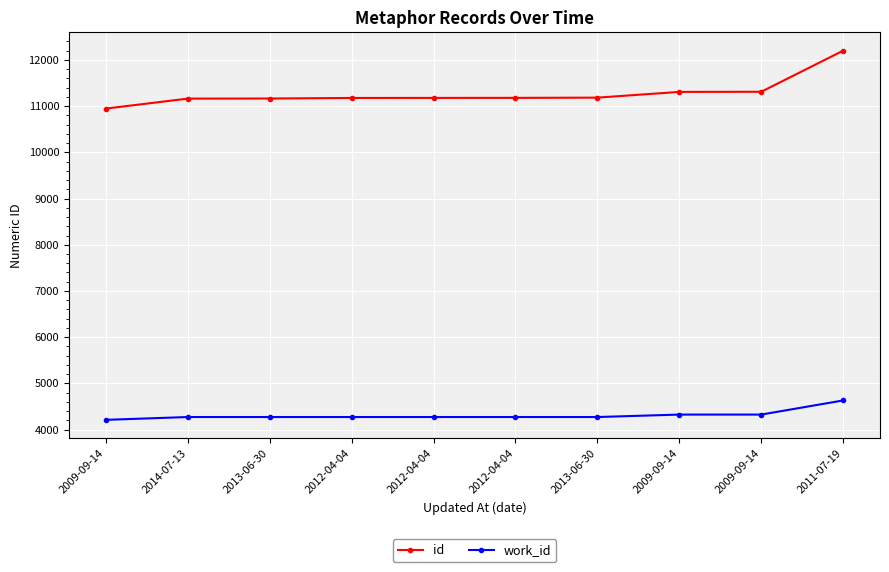

What is the difference between the highest and lowest values at 2013-06-30?

6893